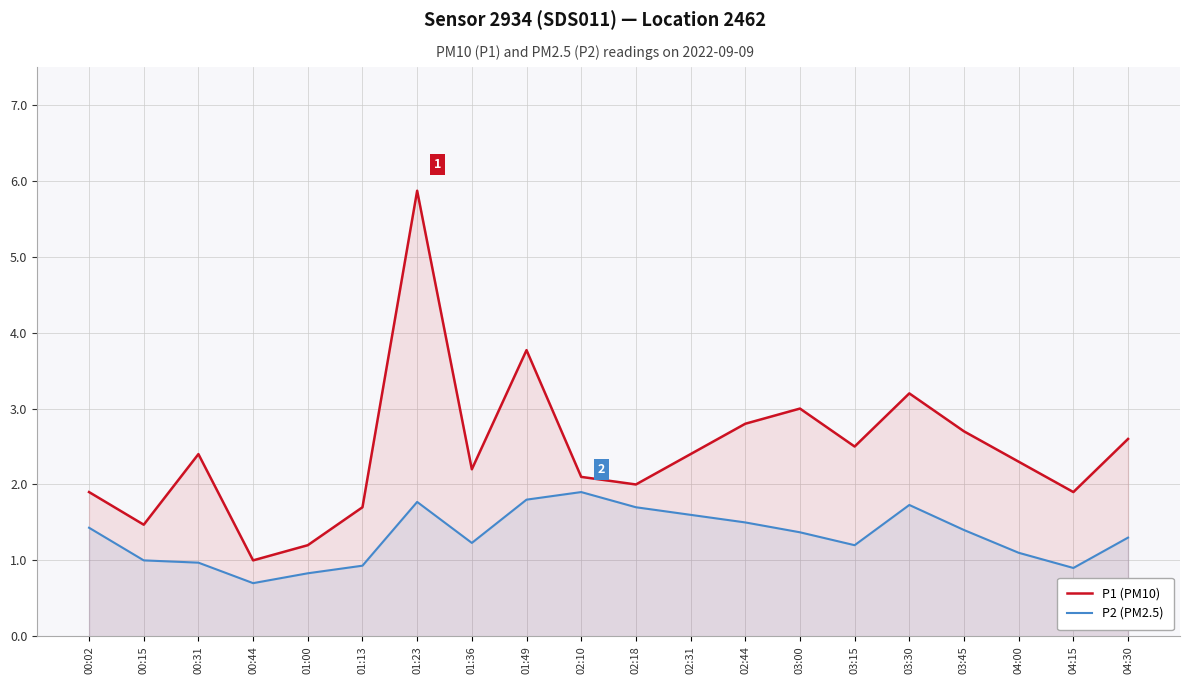

Which series has the widest spread of values?

P1 (PM10)